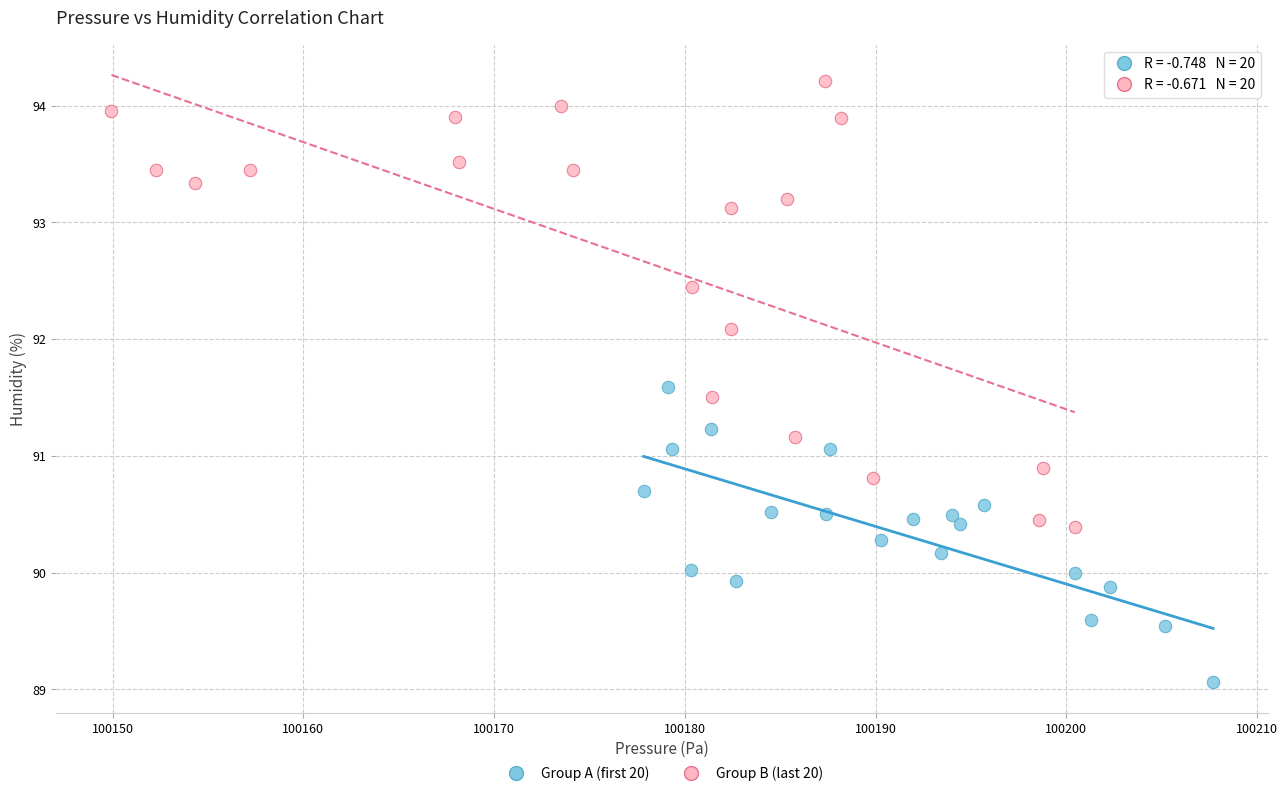

Which series has the widest spread of Y values?

Group B (last 20)